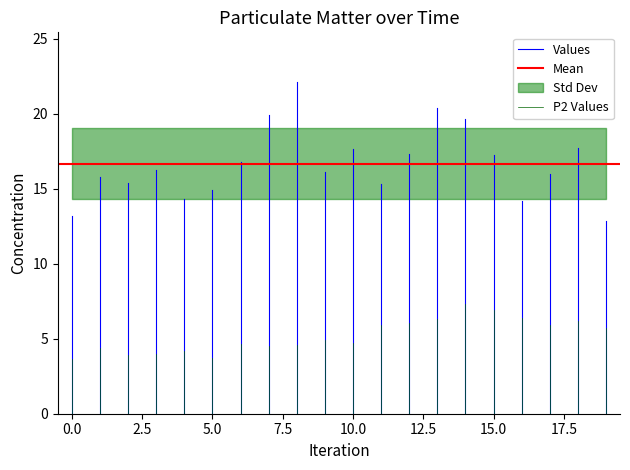

What is the difference between the maximum and minimum values in the P2 Values series?

3.7